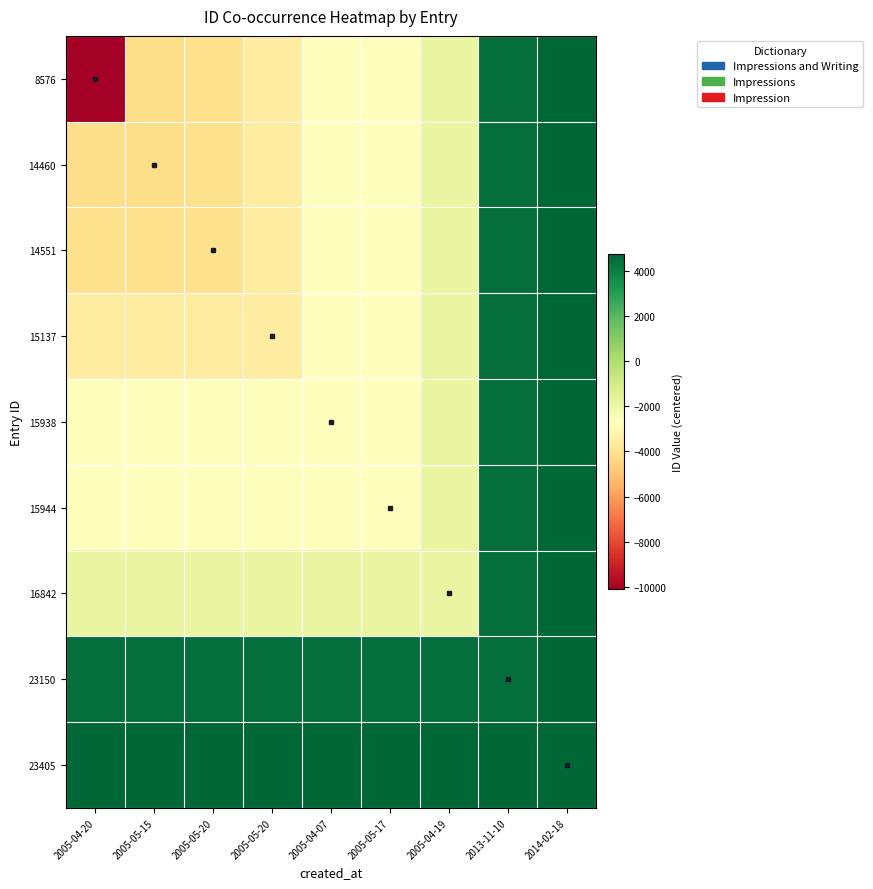

Reading left to right, transcribe all the data shown in this chart.

8576: 2005-04-20=-10110.1	2005-05-15=-4226.1	2005-05-20=-4135.1	2005-05-20=-3549.1	2005-04-07=-2748.1	2005-05-17=-2742.1	2005-04-19=-1844.1	2013-11-10=4463.9	2014-02-18=4718.9
14460: 2005-04-20=-4226.1	2005-05-15=-4226.1	2005-05-20=-4135.1	2005-05-20=-3549.1	2005-04-07=-2748.1	2005-05-17=-2742.1	2005-04-19=-1844.1	2013-11-10=4463.9	2014-02-18=4718.9
14551: 2005-04-20=-4135.1	2005-05-15=-4135.1	2005-05-20=-4135.1	2005-05-20=-3549.1	2005-04-07=-2748.1	2005-05-17=-2742.1	2005-04-19=-1844.1	2013-11-10=4463.9	2014-02-18=4718.9
15137: 2005-04-20=-3549.1	2005-05-15=-3549.1	2005-05-20=-3549.1	2005-05-20=-3549.1	2005-04-07=-2748.1	2005-05-17=-2742.1	2005-04-19=-1844.1	2013-11-10=4463.9	2014-02-18=4718.9
15938: 2005-04-20=-2748.1	2005-05-15=-2748.1	2005-05-20=-2748.1	2005-05-20=-2748.1	2005-04-07=-2748.1	2005-05-17=-2742.1	2005-04-19=-1844.1	2013-11-10=4463.9	2014-02-18=4718.9
15944: 2005-04-20=-2742.1	2005-05-15=-2742.1	2005-05-20=-2742.1	2005-05-20=-2742.1	2005-04-07=-2742.1	2005-05-17=-2742.1	2005-04-19=-1844.1	2013-11-10=4463.9	2014-02-18=4718.9
16842: 2005-04-20=-1844.1	2005-05-15=-1844.1	2005-05-20=-1844.1	2005-05-20=-1844.1	2005-04-07=-1844.1	2005-05-17=-1844.1	2005-04-19=-1844.1	2013-11-10=4463.9	2014-02-18=4718.9
23150: 2005-04-20=4463.9	2005-05-15=4463.9	2005-05-20=4463.9	2005-05-20=4463.9	2005-04-07=4463.9	2005-05-17=4463.9	2005-04-19=4463.9	2013-11-10=4463.9	2014-02-18=4718.9
23405: 2005-04-20=4718.9	2005-05-15=4718.9	2005-05-20=4718.9	2005-05-20=4718.9	2005-04-07=4718.9	2005-05-17=4718.9	2005-04-19=4718.9	2013-11-10=4718.9	2014-02-18=4718.9